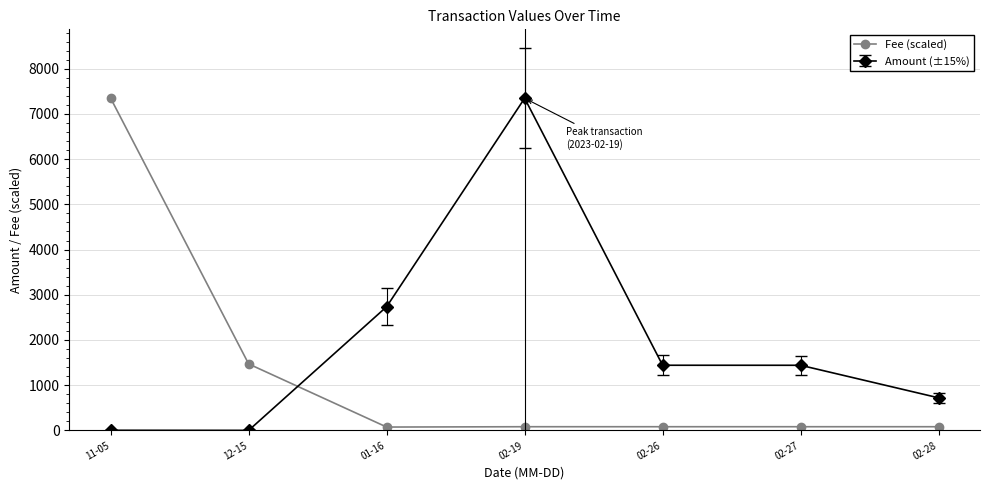

Rank the series by their average value, from lowest to highest.

Fee (scaled), Amount (±15%)